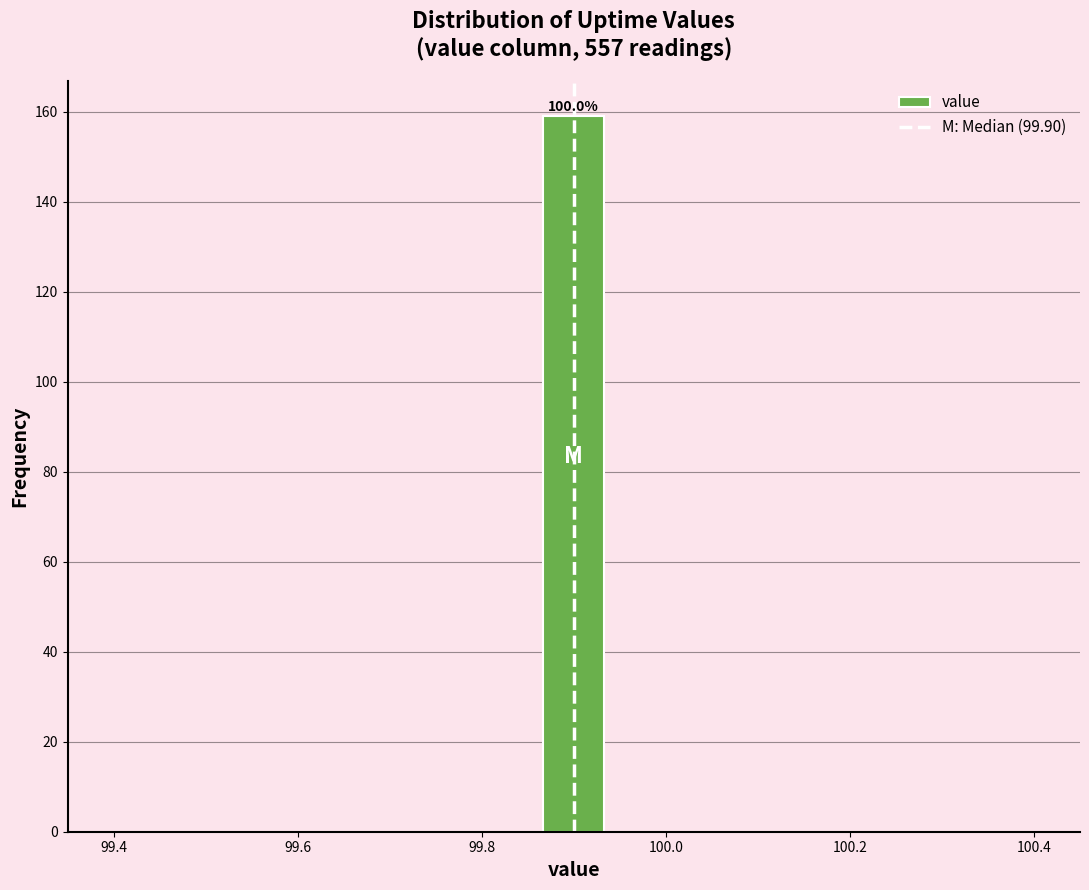

Read against the x-axis, roughly where is the centre of the tallest bar?

99.90